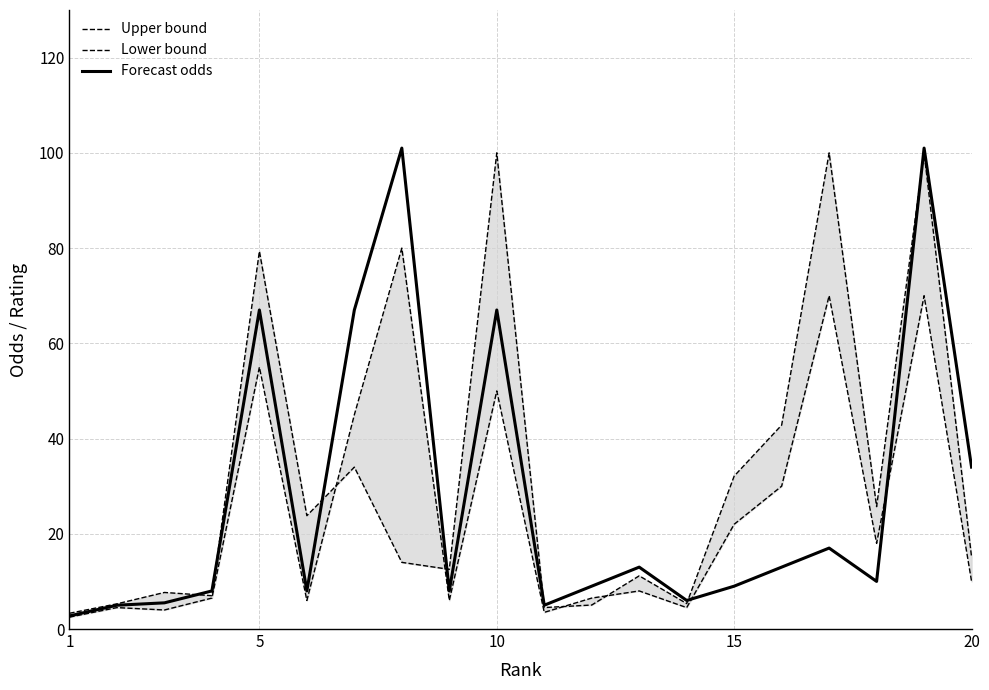

The value of Forecast odds at 1 is 2.8. True or false?

True